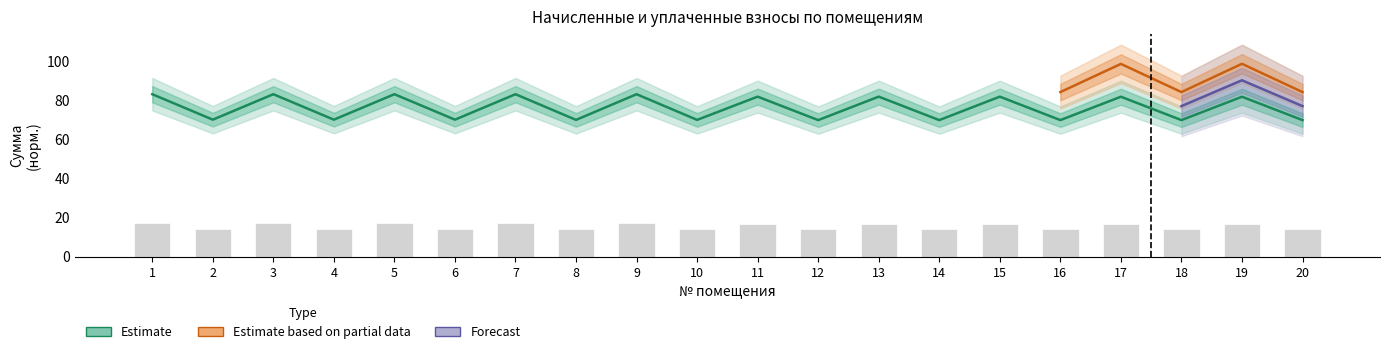

What is the highest value of the задолженность series?

83.0